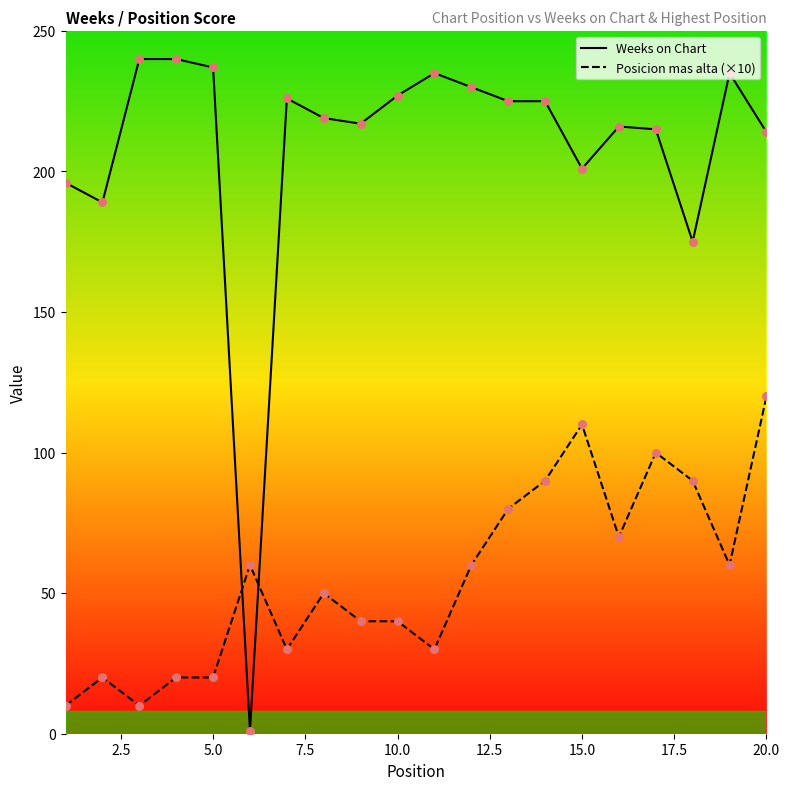

Which series has the widest spread of Y values?

Weeks on Chart